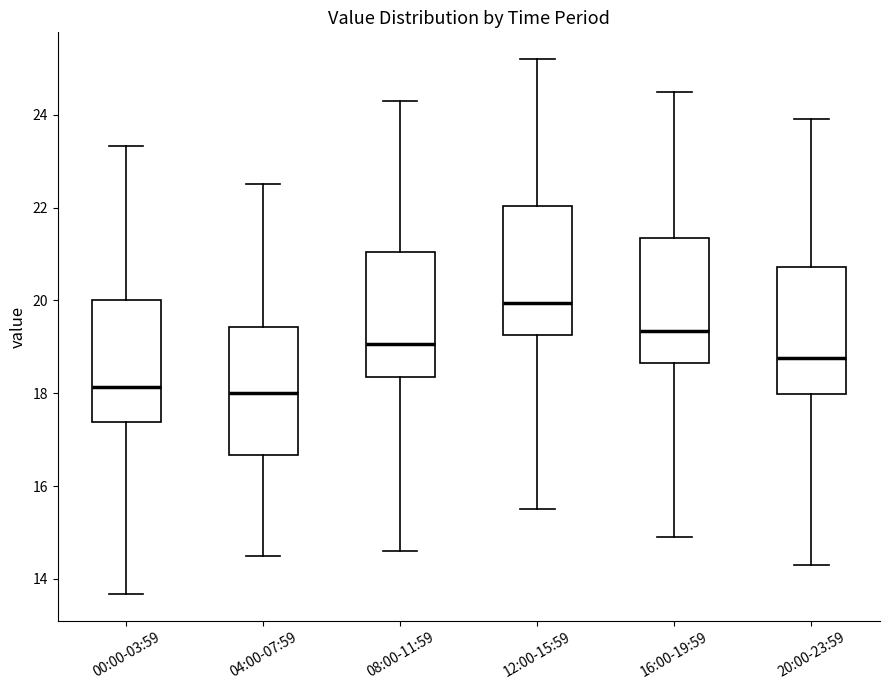

Reading left to right, read every box against the y-axis: the position of its median line, the range the box covers, and the ends of its whiskers. The values are not printed on the chart, so give them approximately, as read against the axis.

00:00-03:59: median 18.2, box 17.4 to 20.0, whiskers 13.6 to 23.4
04:00-07:59: median 18.0, box 16.6 to 19.4, whiskers 14.6 to 22.6
08:00-11:59: median 19.0, box 18.4 to 21.0, whiskers 14.6 to 24.4
12:00-15:59: median 20.0, box 19.2 to 22.0, whiskers 15.6 to 25.2
16:00-19:59: median 19.4, box 18.6 to 21.4, whiskers 15.0 to 24.6
20:00-23:59: median 18.8, box 18.0 to 20.8, whiskers 14.4 to 24.0